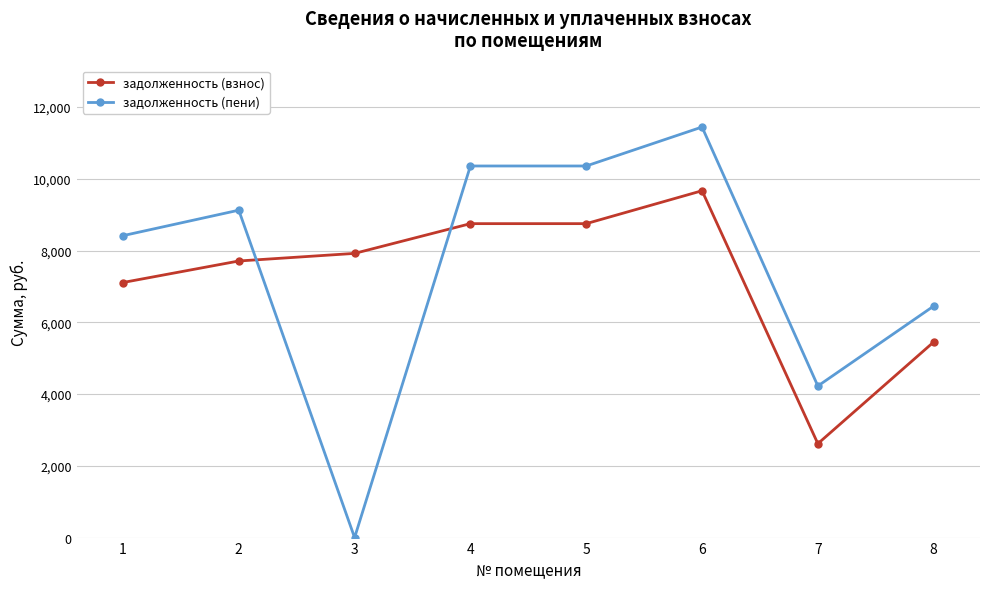

At 6, list the series in order from smallest to largest.

задолженность (взнос), задолженность (пени)